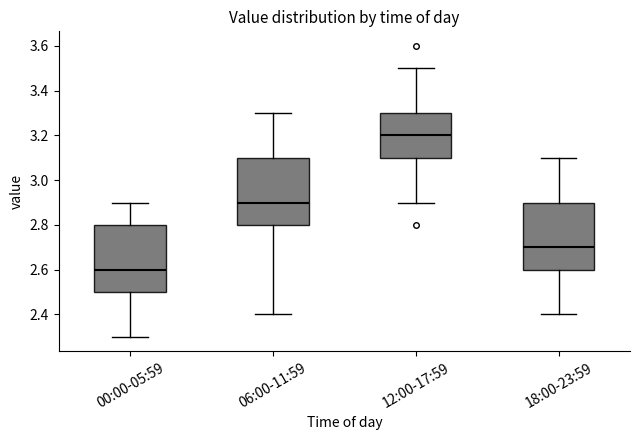

Reading left to right, read every box against the y-axis: the position of its median line, the range the box covers, and the ends of its whiskers. The values are not printed on the chart, so give them approximately, as read against the axis.

00:00-05:59: median 2.6, box 2.5 to 2.8, whiskers 2.3 to 2.9
06:00-11:59: median 2.9, box 2.8 to 3.1, whiskers 2.4 to 3.3
12:00-17:59: median 3.2, box 3.1 to 3.3, whiskers 2.9 to 3.5
18:00-23:59: median 2.7, box 2.6 to 2.9, whiskers 2.4 to 3.1